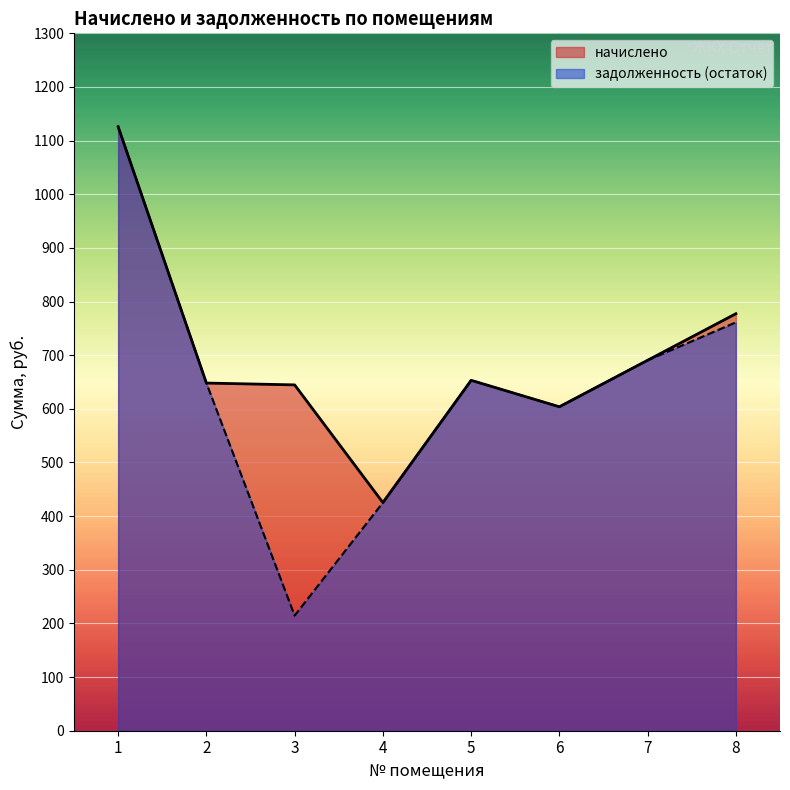

List the series in order of their peak value, lowest first.

начислено, задолженность (остаток)